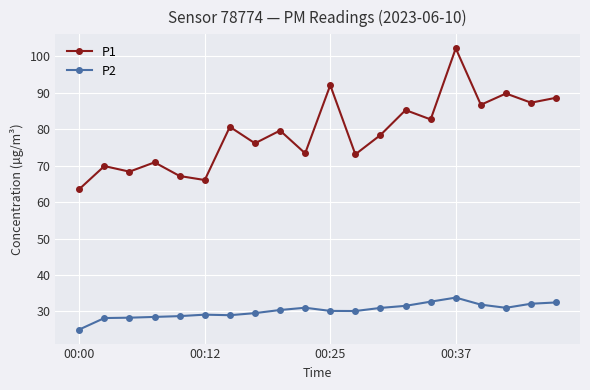

List the series in order of their overall mean, highest first.

P1, P2